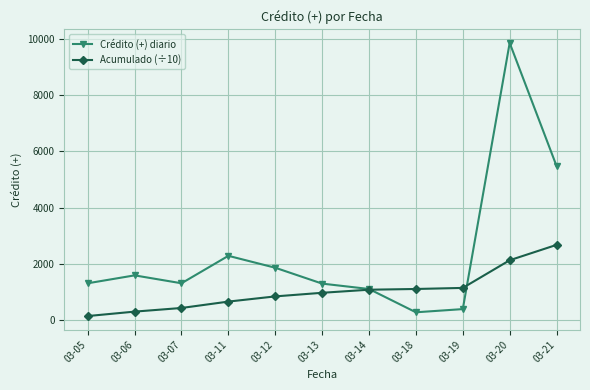

Which series has the largest total across all categories?

Crédito (+) diario